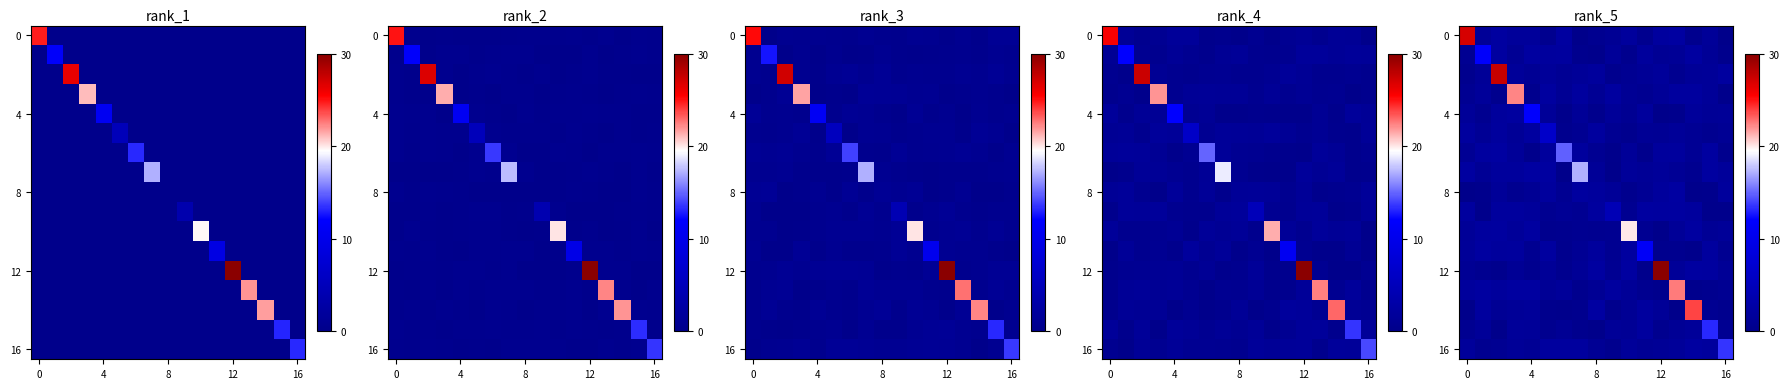

What is the difference between the highest and lowest values at 4?

11.5